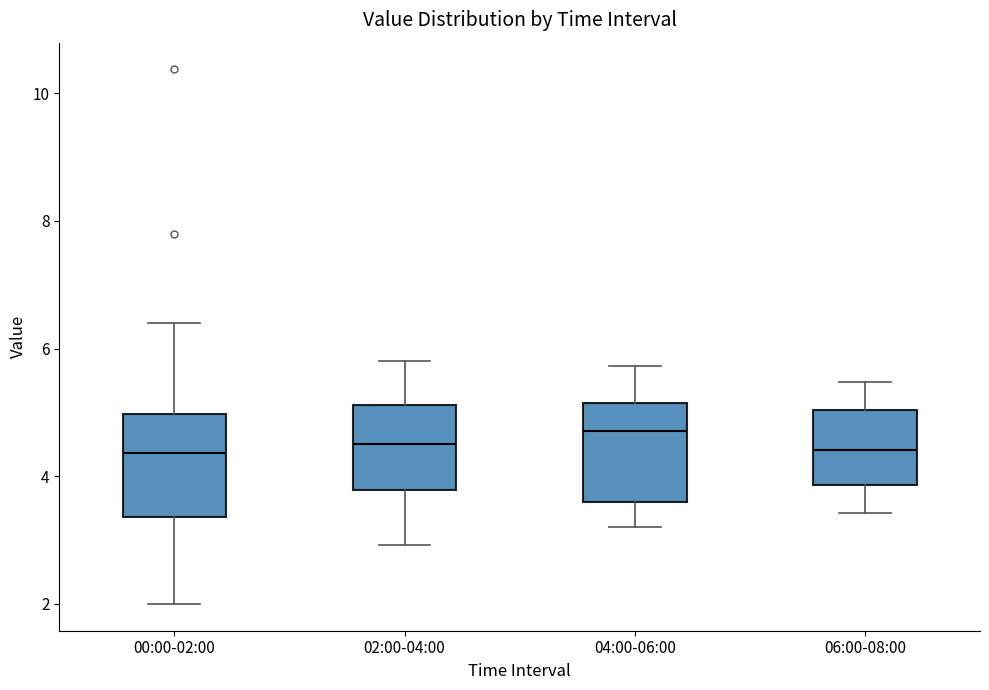

Where is the lower edge of the box for 00:00-02:00 on the y-axis? The values are not printed on the chart, so give them approximately, as read against the axis.

3.4